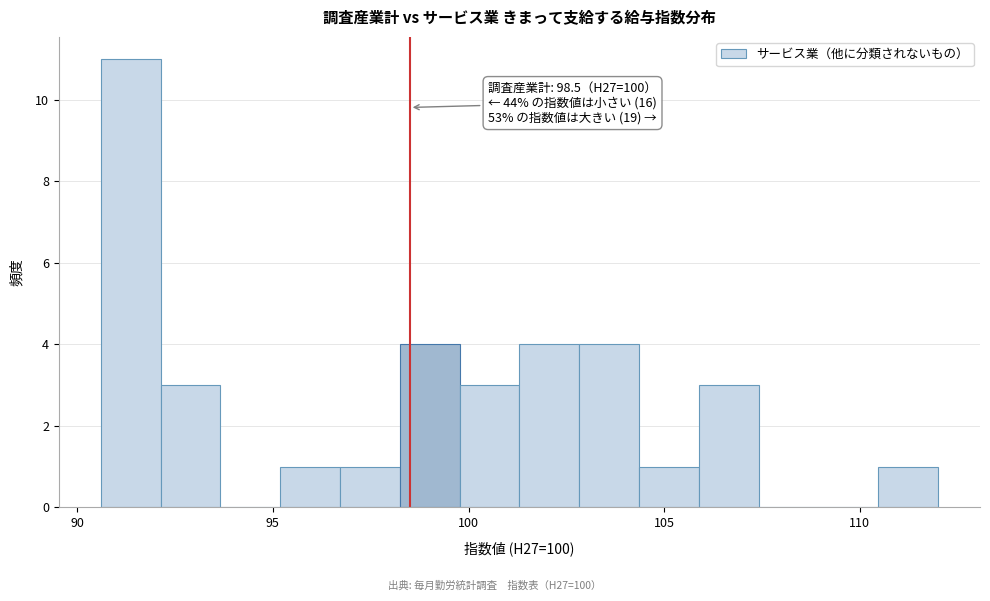

Read against the x-axis, roughly where is the centre of the tallest bar?

91.5